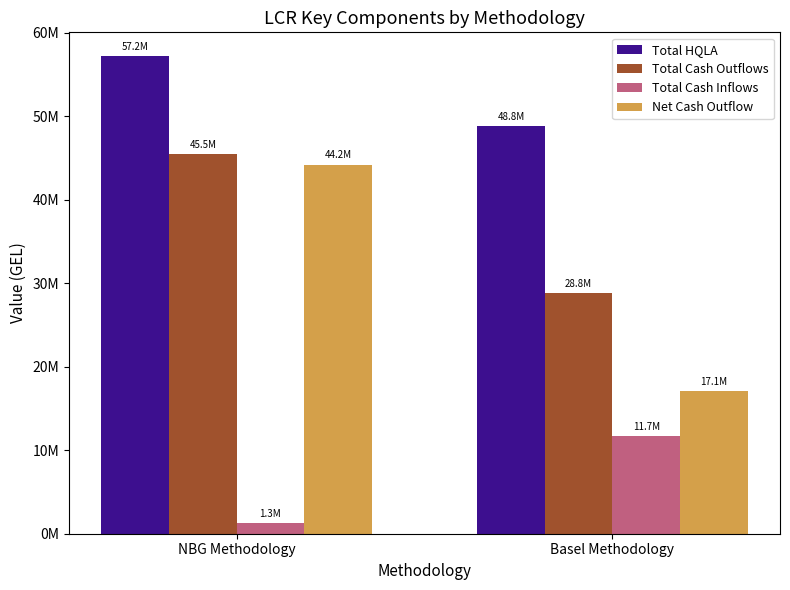

Reading left to right, list all the values displayed in this chart.

Total HQLA: NBG Methodology=57170353.8	Basel Methodology=48755403.0
Total Cash Outflows: NBG Methodology=45470301.7	Basel Methodology=28770244.6
Total Cash Inflows: NBG Methodology=1279564.0	Basel Methodology=11716939.2
Net Cash Outflow: NBG Methodology=44190737.7	Basel Methodology=17053305.4